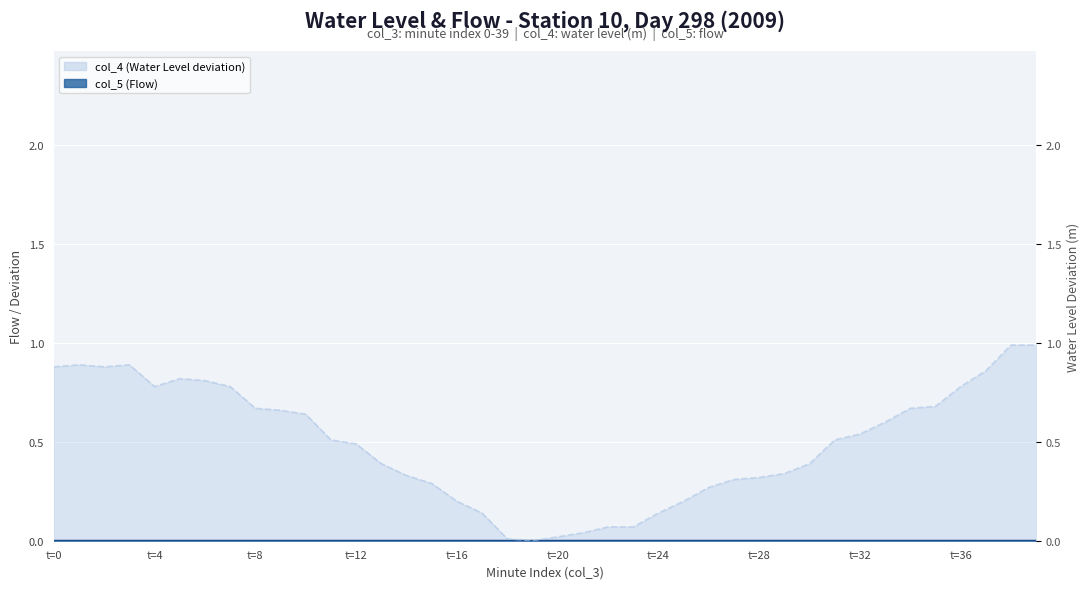

Which series changed the most between 27 and 28?

col_4 dev (right axis)